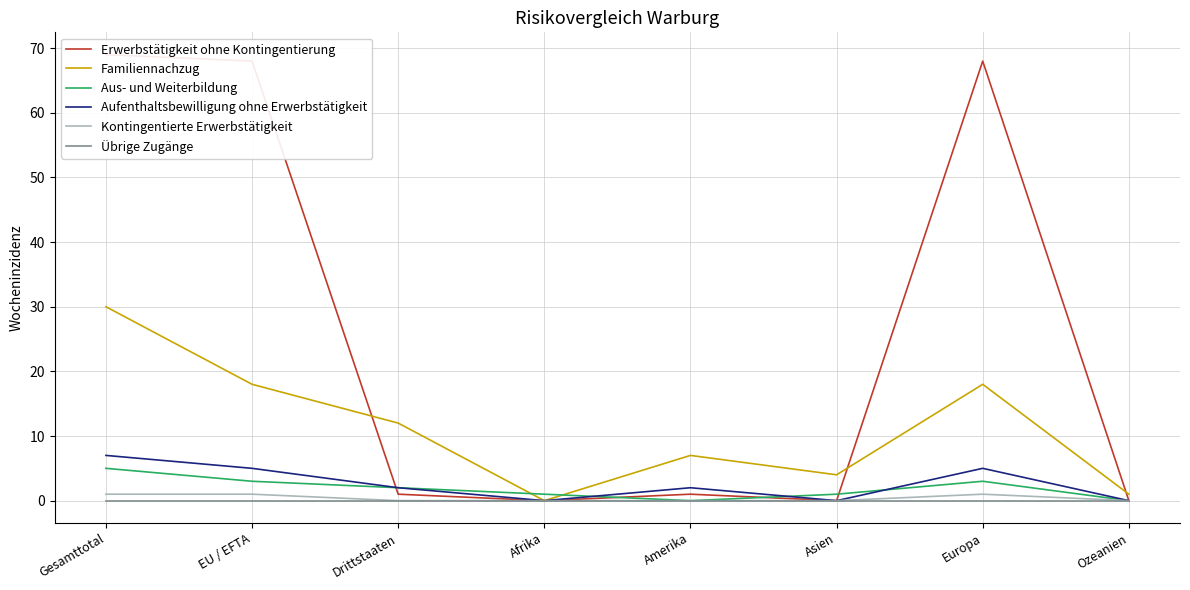

The value of Familiennachzug at Europa is 30. True or false?

False